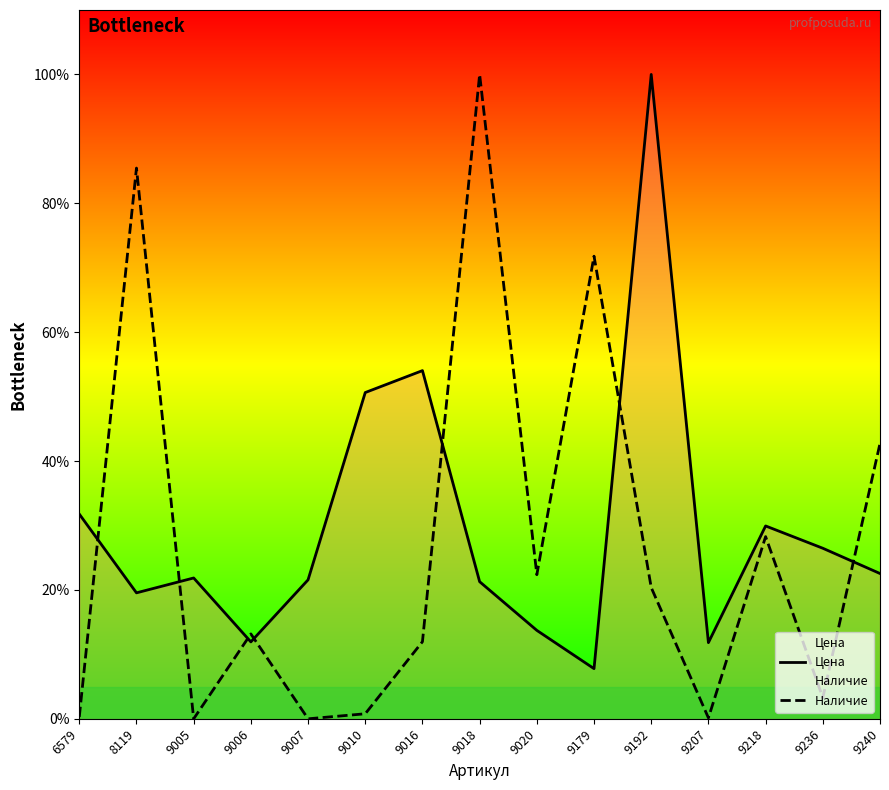

What is the approximate value of Цена at 9207?

11.8